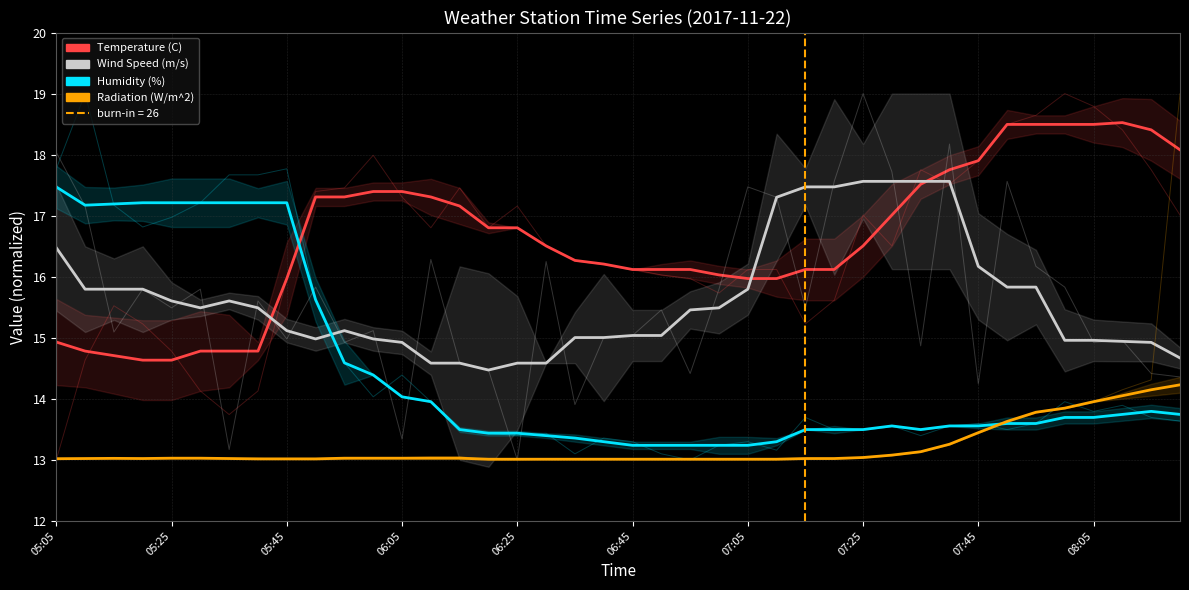

Rank the series at 22 from lowest to highest value.

Radiation (W/m^2), Humidity (%), Wind Speed (m/s), Temperature (C)